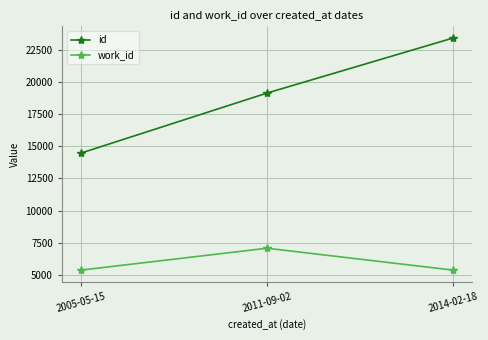

Which series changed the most between 2005-05-15 and 2014-02-18?

id